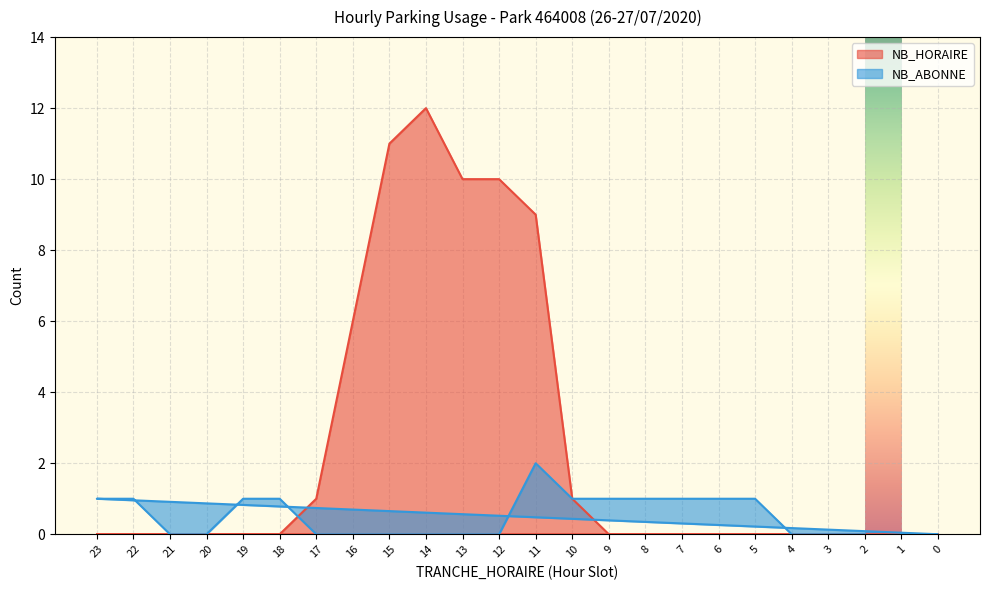

Which category has the lowest value in the NB_ABONNE series?

2